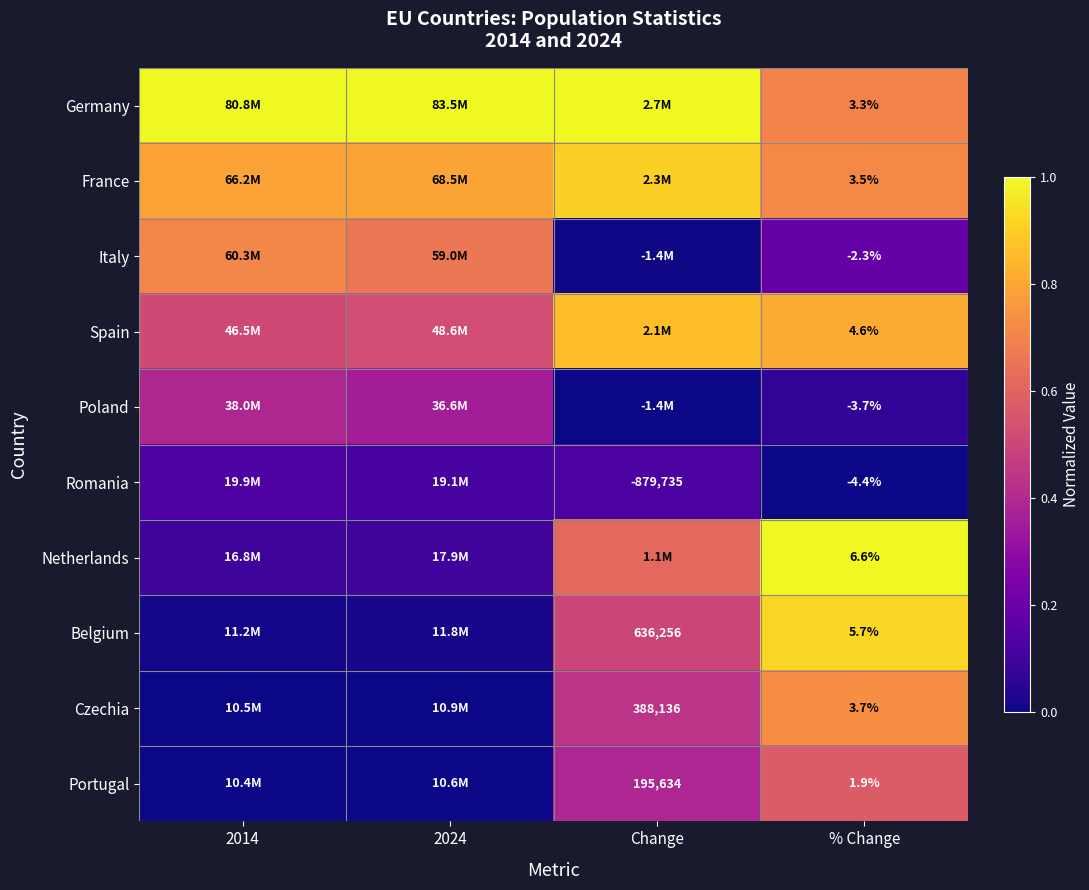

At % Change, list the series in order from smallest to largest.

Romania, Poland, Italy, Portugal, Germany, France, Czechia, Spain, Belgium, Netherlands